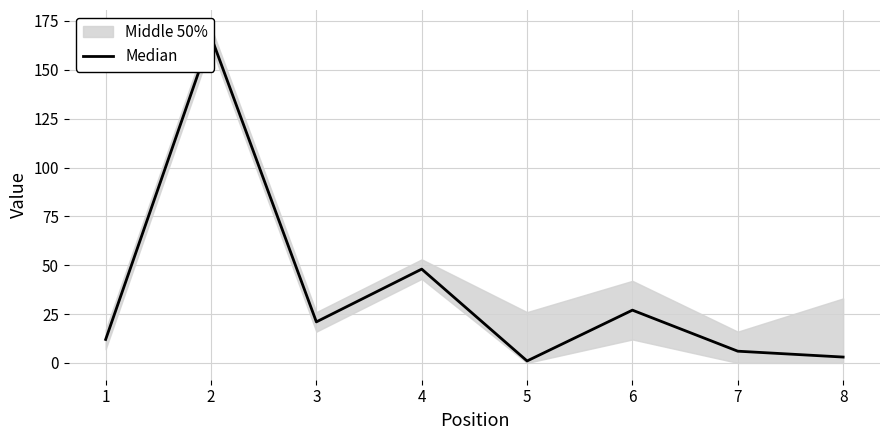

Which label corresponds to the largest value in the chart?

2